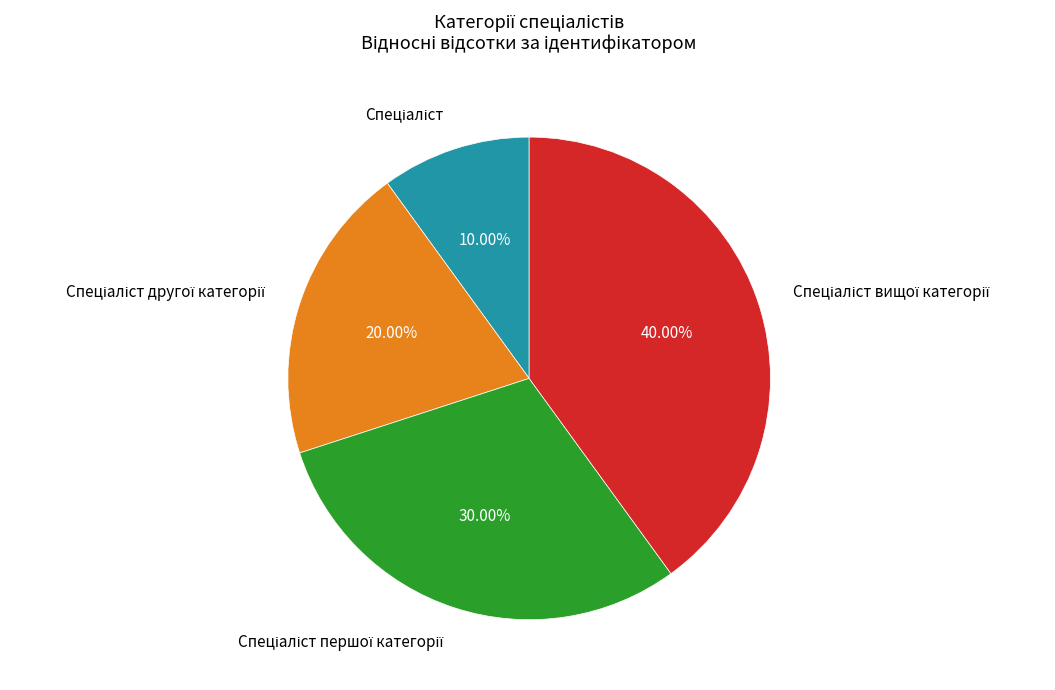

Is there a majority slice in this chart?

No